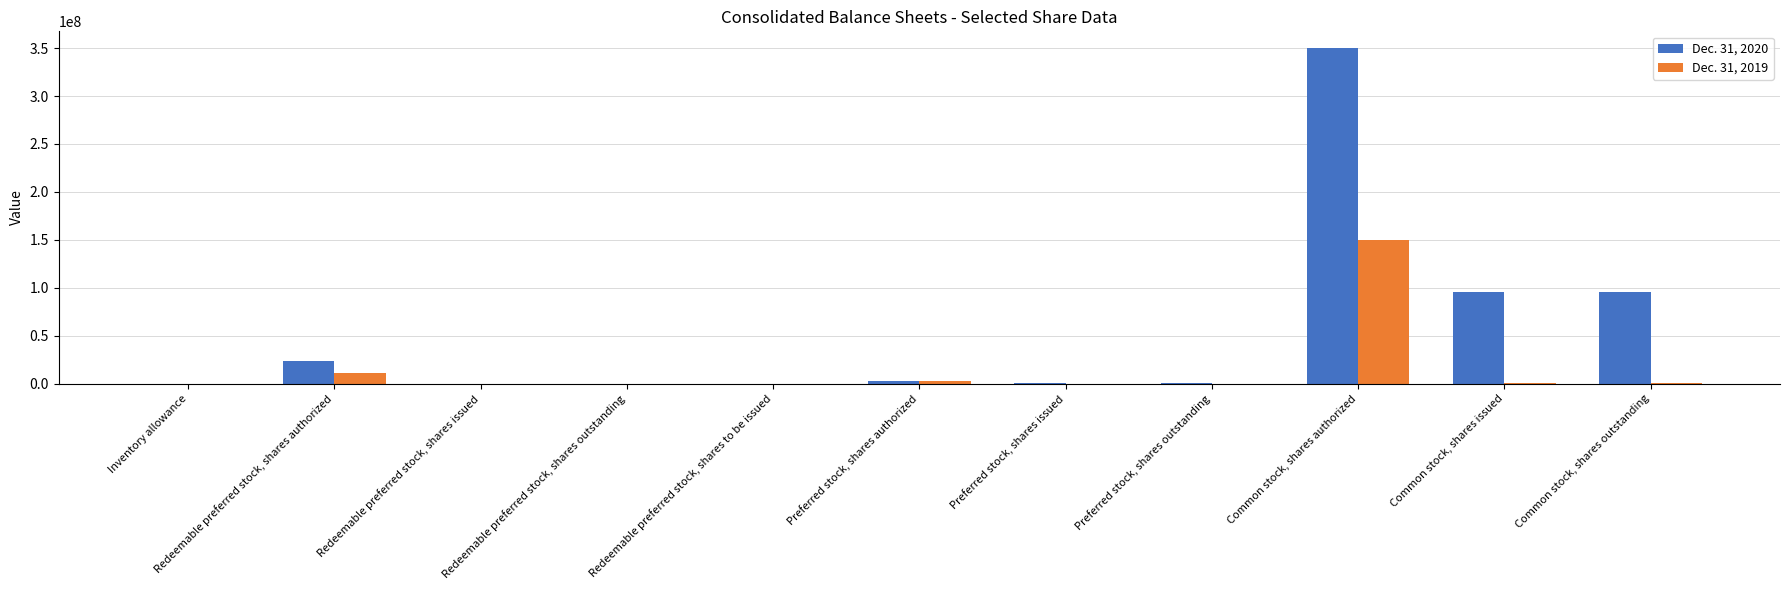

True or false: Dec. 31, 2020 has a value of 200508 at Preferred stock, shares issued.

True